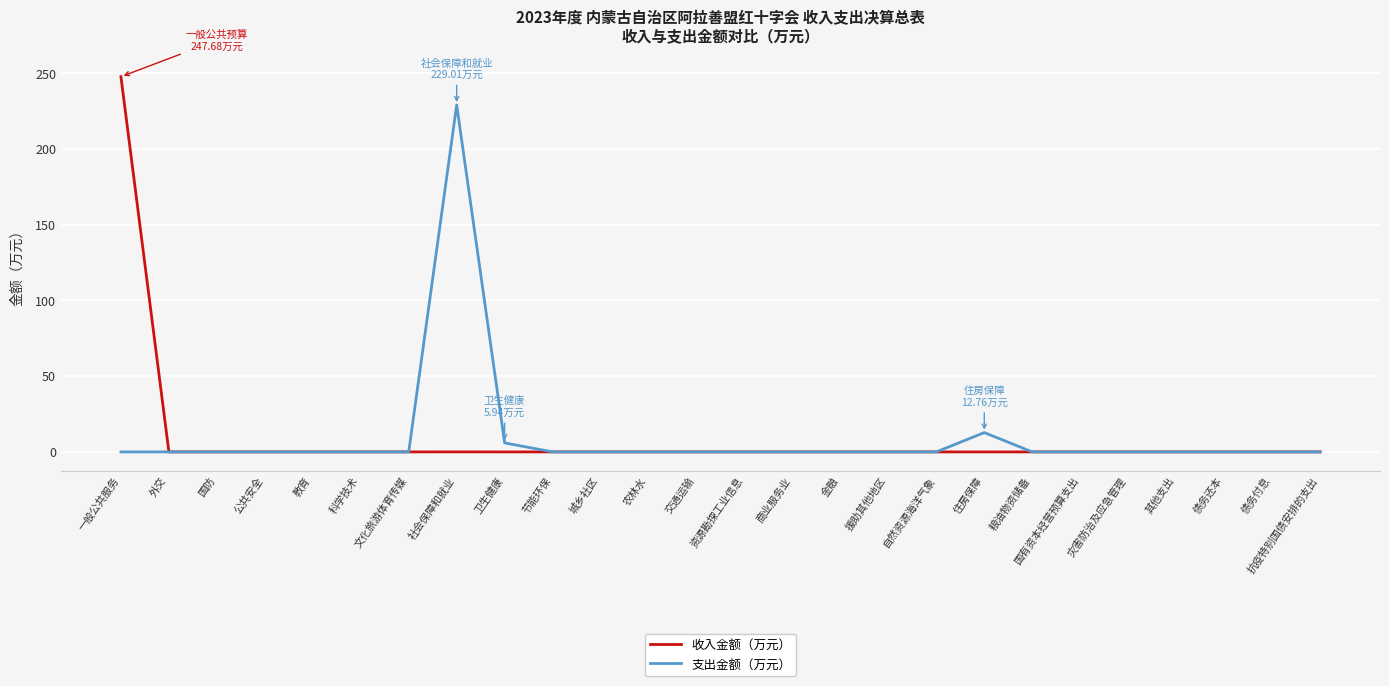

The value of 收入金额（万元） at 债务付息 is -115.8. True or false?

False